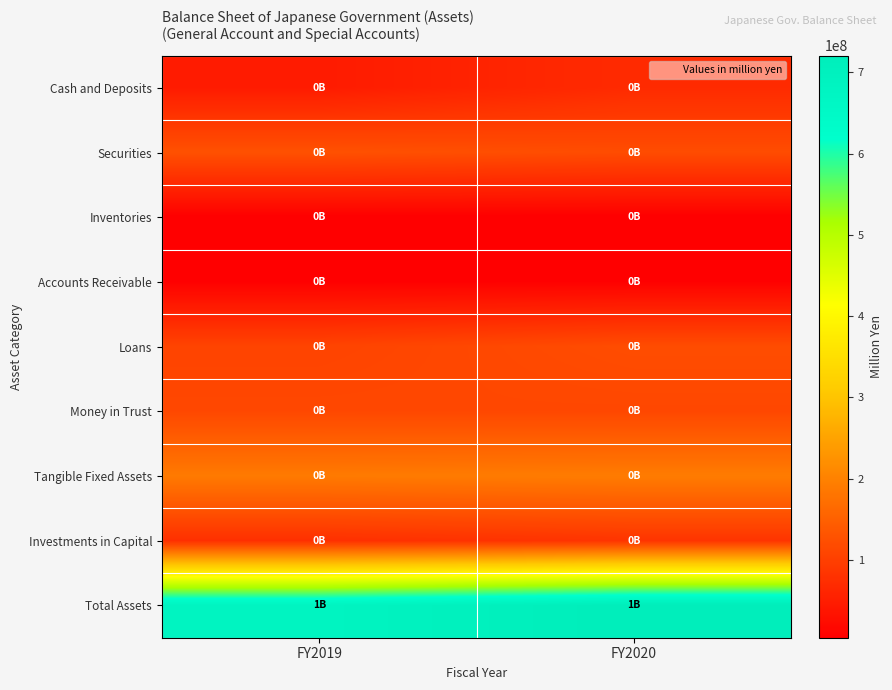

Count the number of data series in this chart.

9